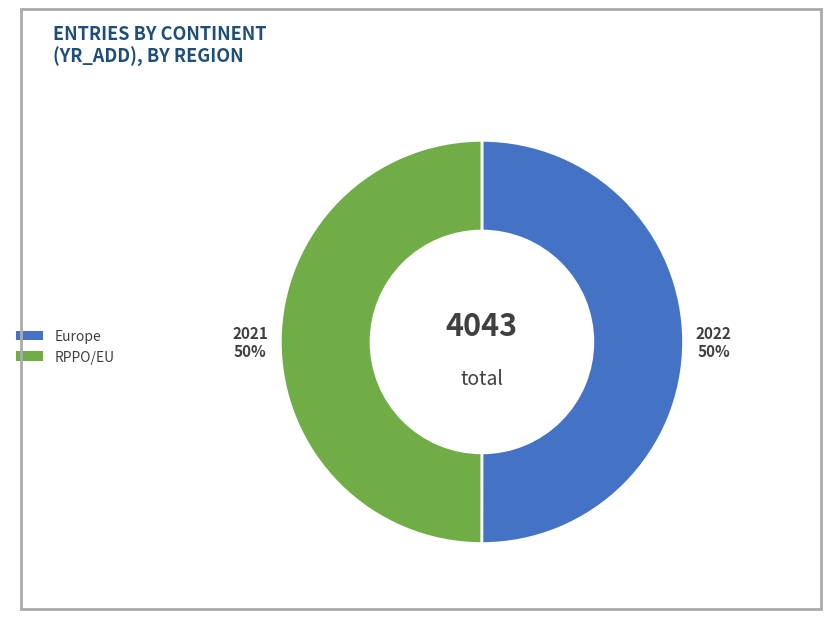

Is the sum of Europe and RPPO/EU greater than half?

Yes